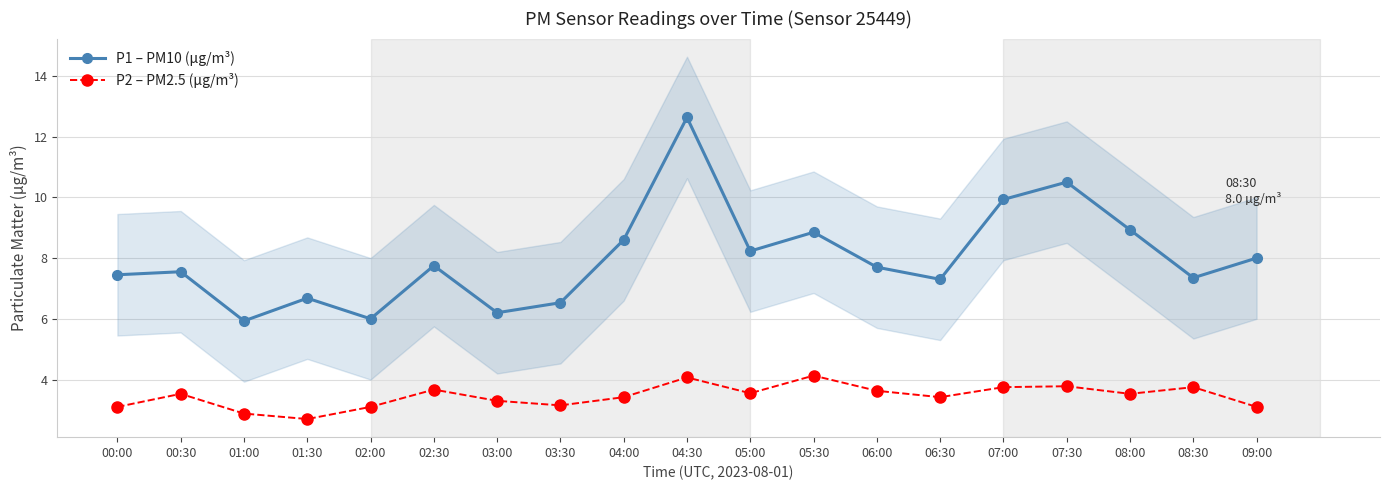

Rank the series by their maximum value, from highest to lowest.

P1 – PM10 (μg/m³), P2 – PM2.5 (μg/m³)